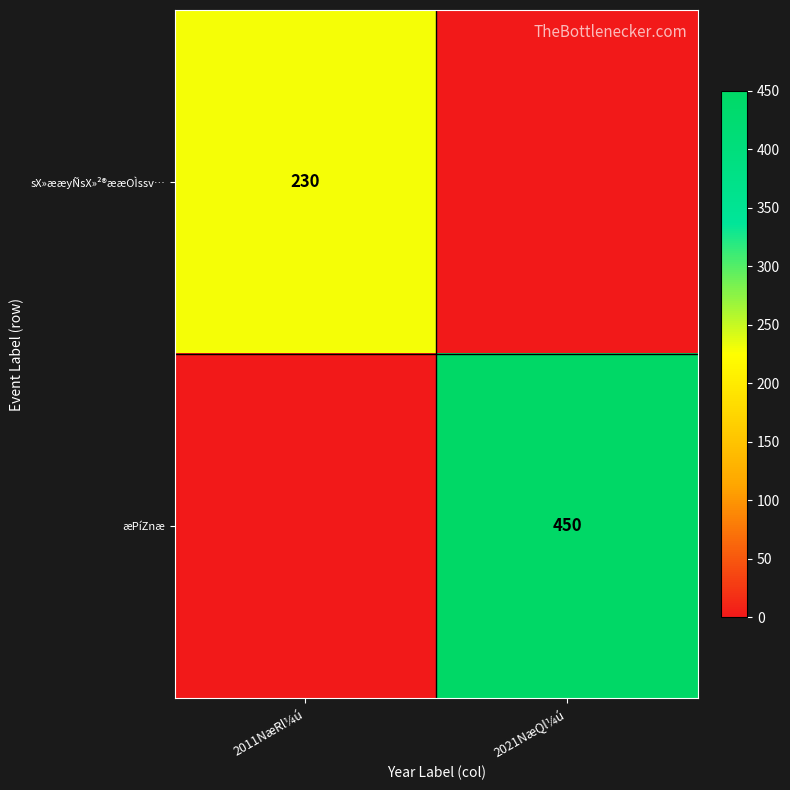

Is it true that æPíZnæ equals 450 at 2021NæQl¼ú?

True